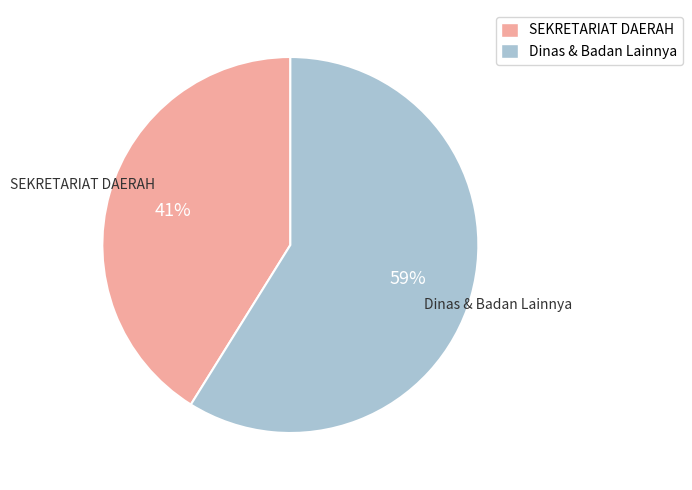

To the nearest percent, what is the average slice percentage?

50%